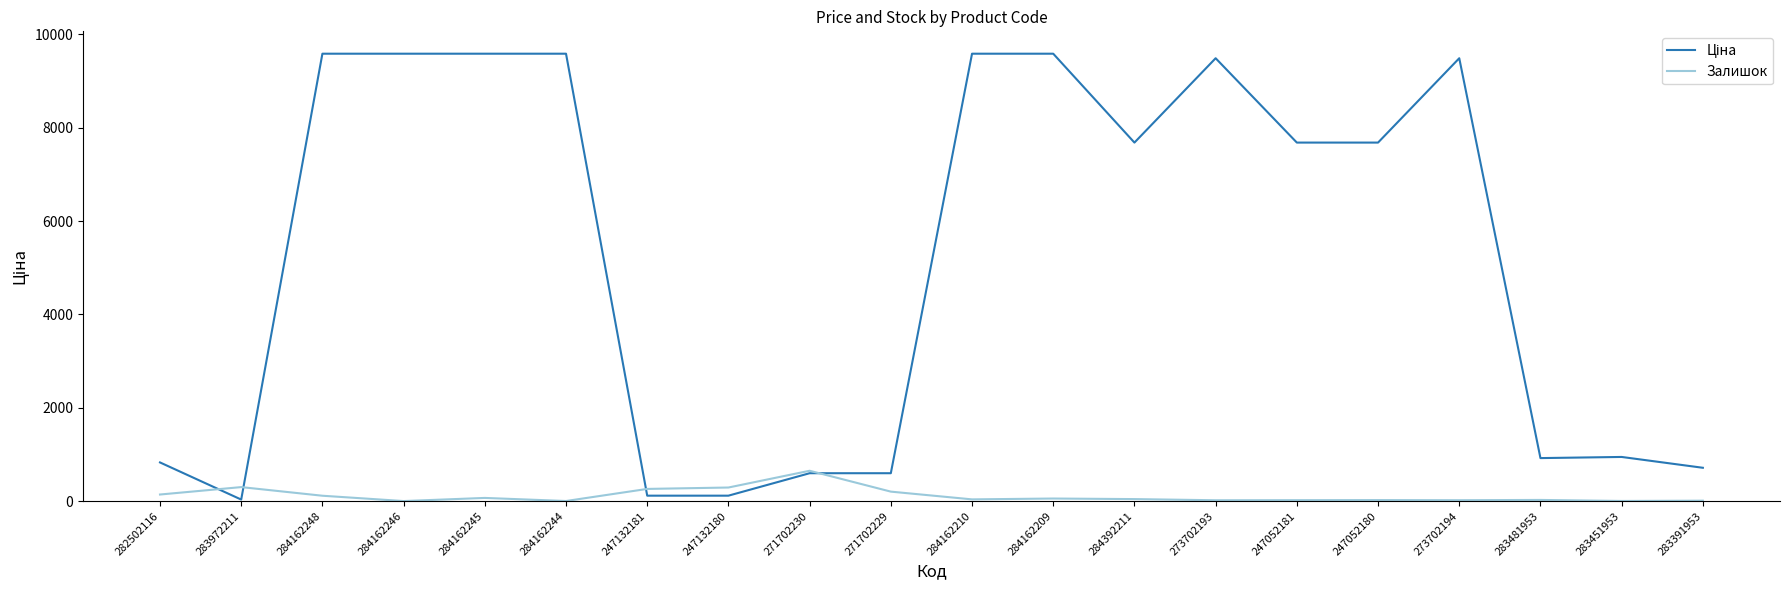

True or false: Залишок has a value of 290.0 at 247132180.

True